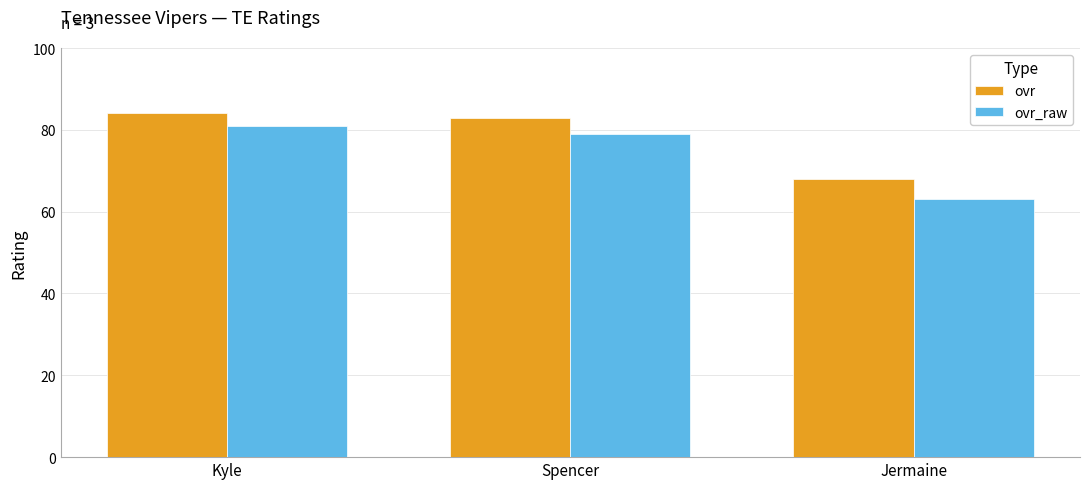

The ovr_raw series shows 115 at Kyle. True or false?

False